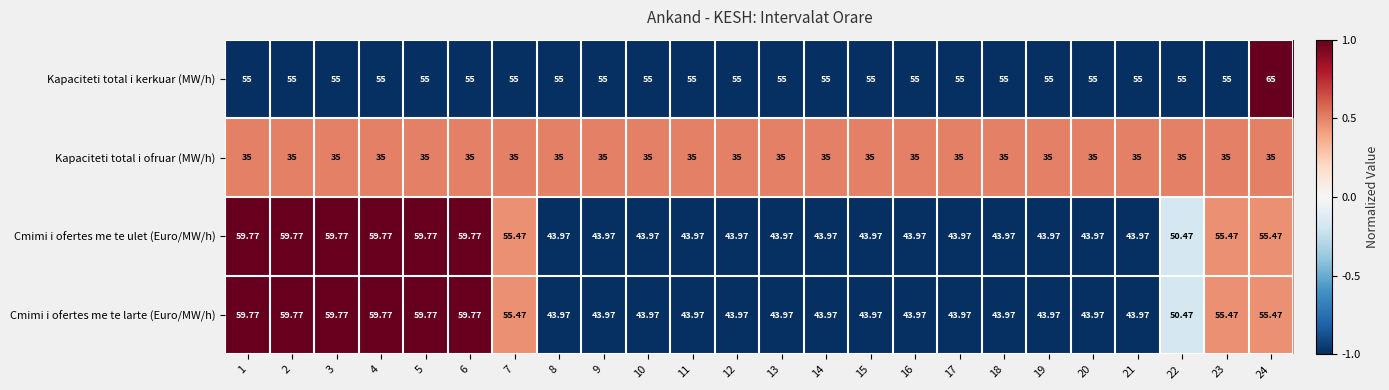

Between 6 and 24, which series saw the biggest shift?

Kapaciteti total i kerkuar (MW/h)